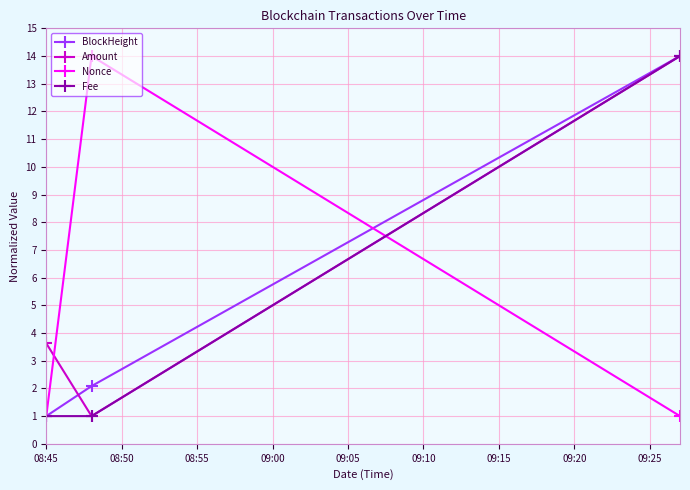

What is the value of the BlockHeight point at the 1st from the left?

1.0